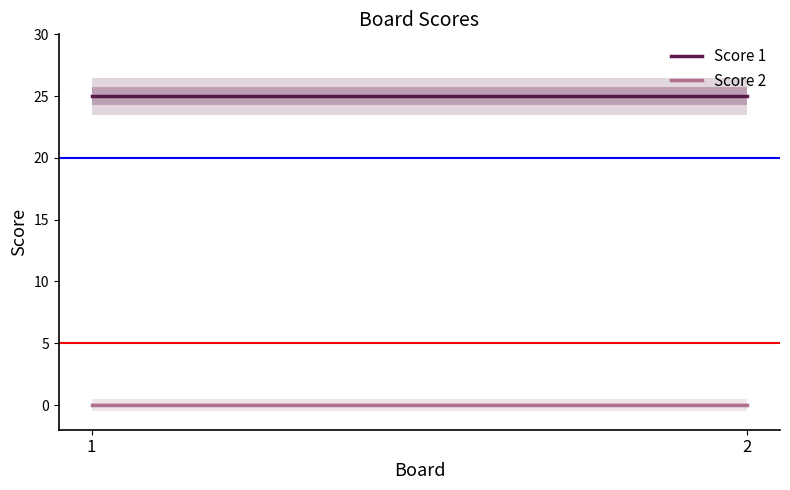

How many categories are shown in the chart?

2